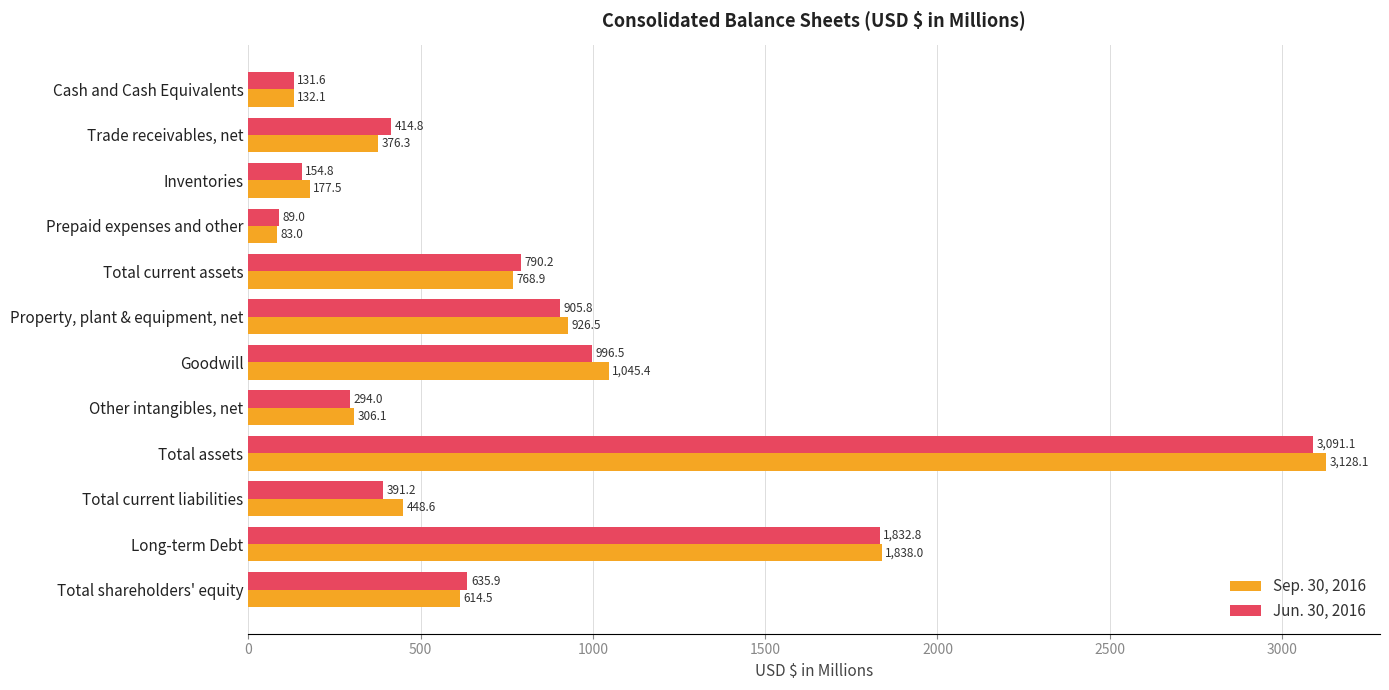

The value of Jun. 30, 2016 at Total current liabilities is 391.2. True or false?

True